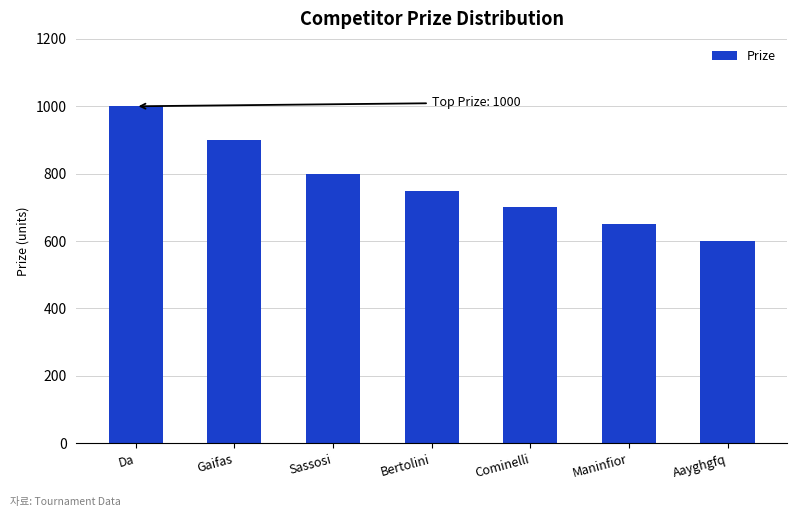

Which has a higher value, Aayghgfq or Da?

Da